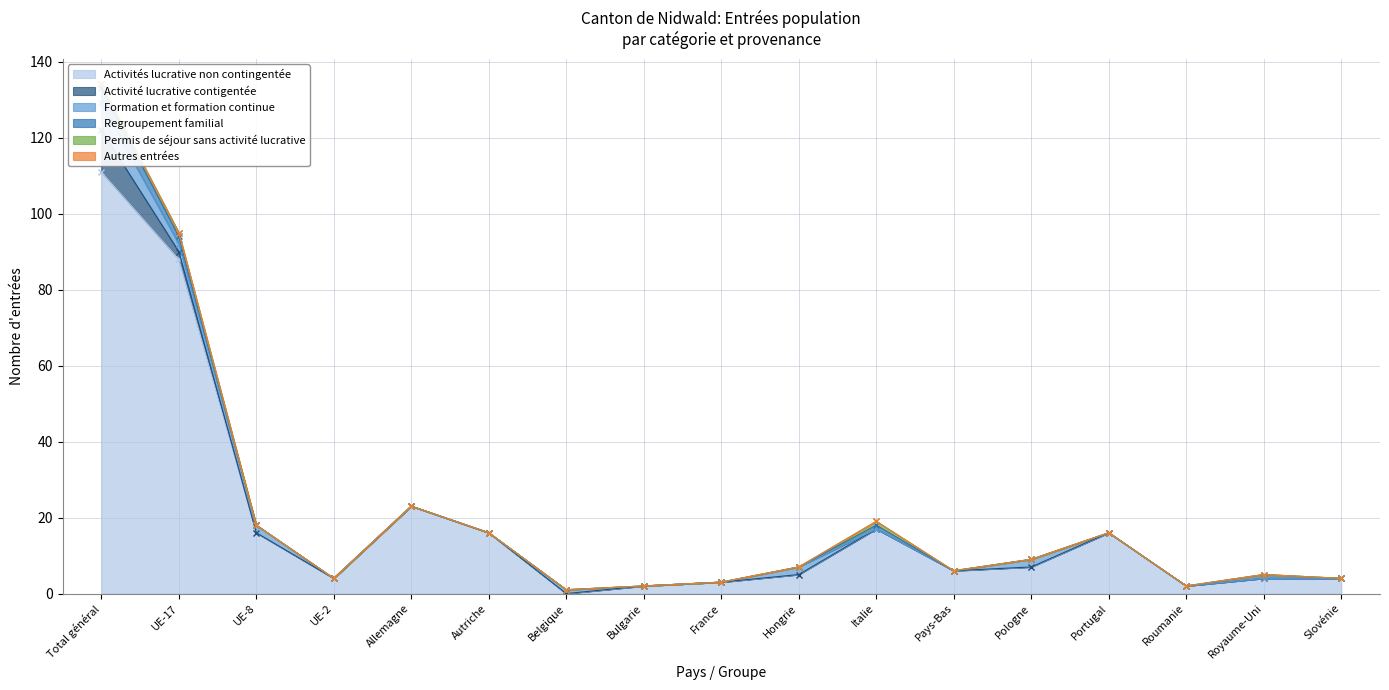

Which series has the largest total across all categories?

Activités lucrative non contingentée